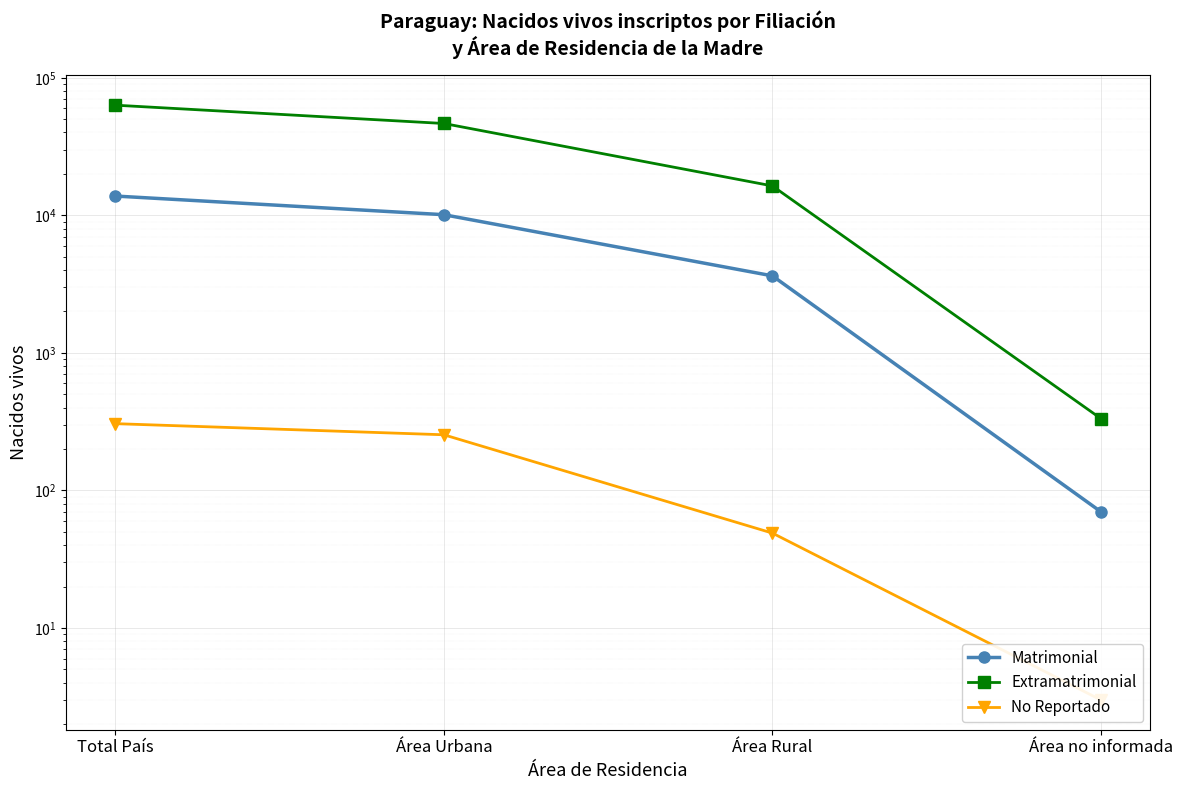

Reading left to right, list all the values displayed in this chart.

Matrimonial: 13809	10108	3631	70
Extramatrimonial: 63199	46508	16358	333
No Reportado: 306	254	49	3